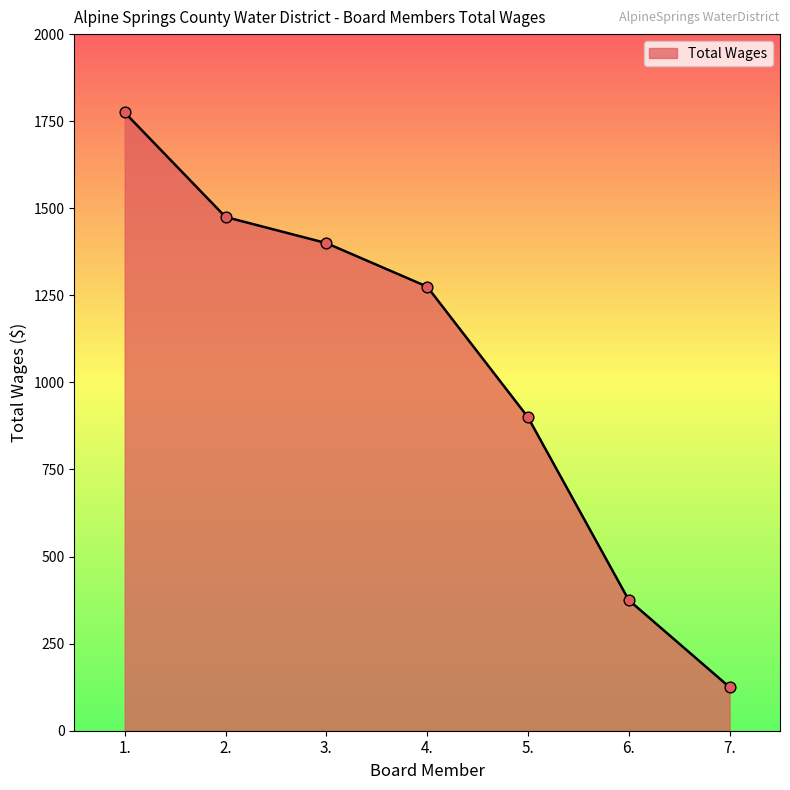

What is the change in value from 3. to 5.?

-500